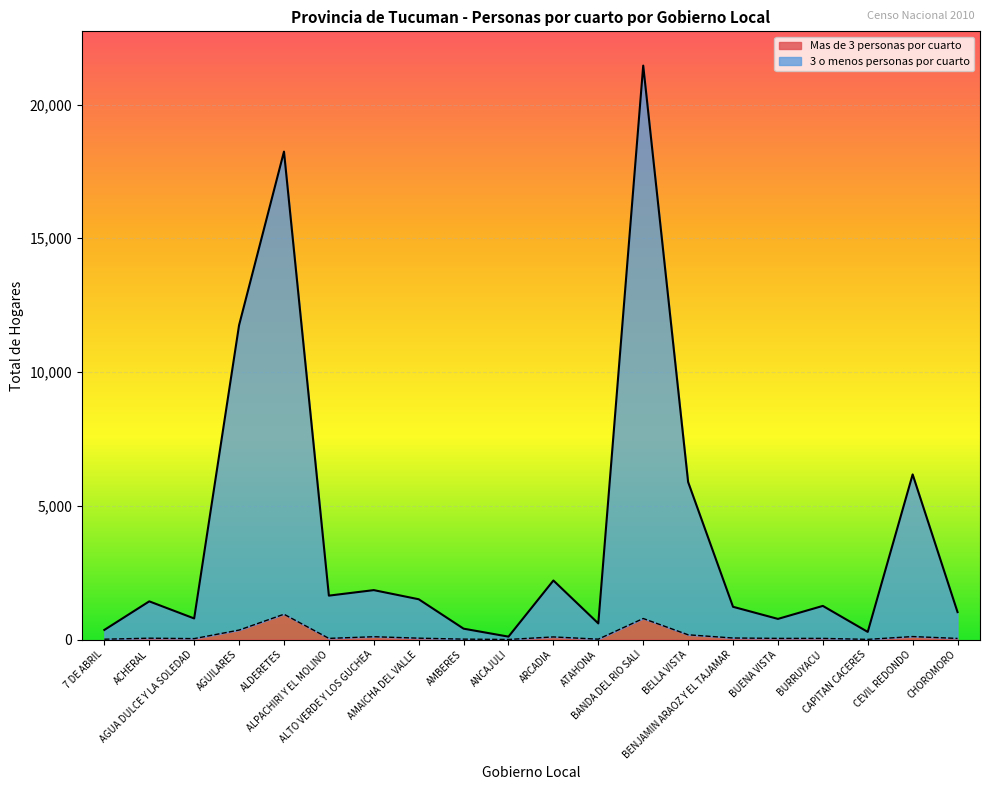

How many series are shown in this chart?

2